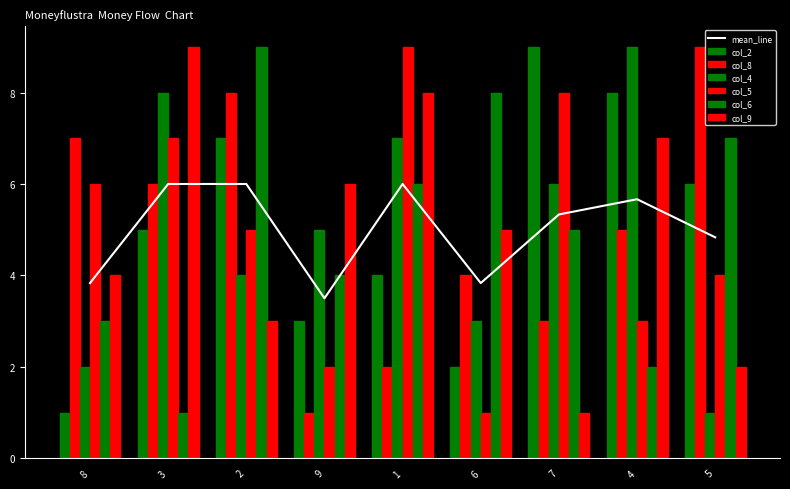

What is the total value across all series at 8?

23